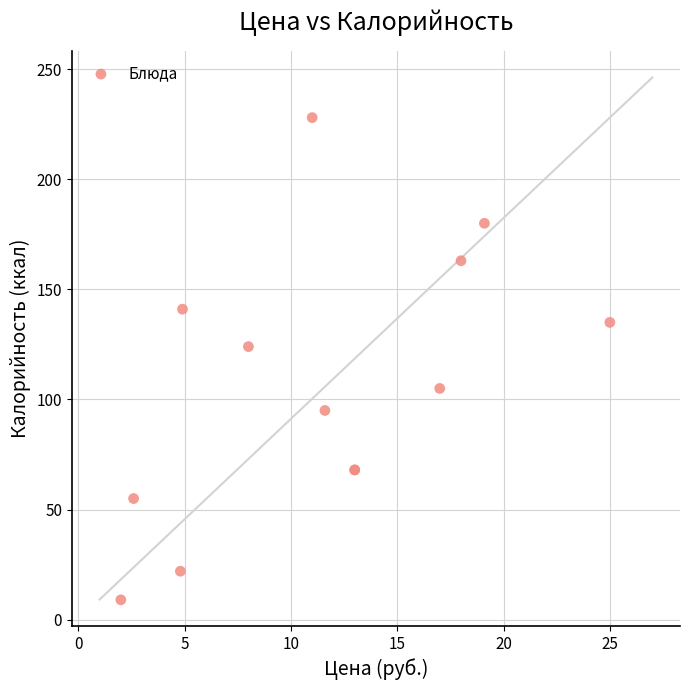

What Y value in the scatter plot is closest to 118?

124